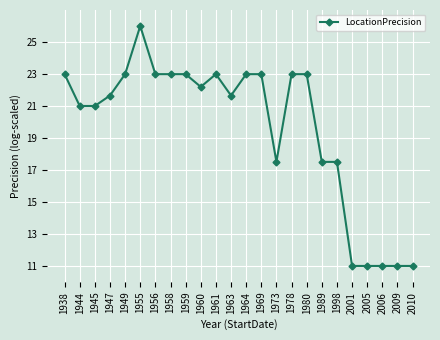

True or false: the data has more than 1 interior local peaks.

True